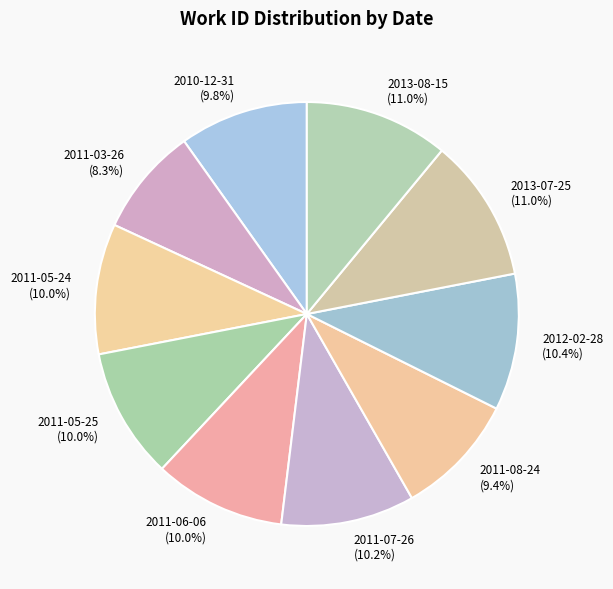

Combined, do 2013-08-15 and 2010-12-31 account for over 50%?

No